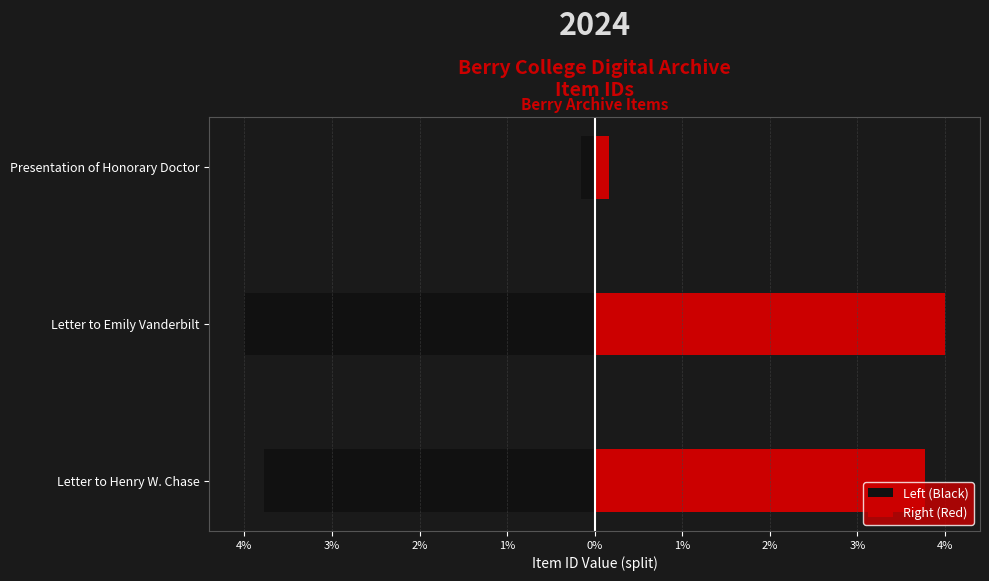

What is the value of the Right (Red) bar at the 2nd from the left?

6416.0